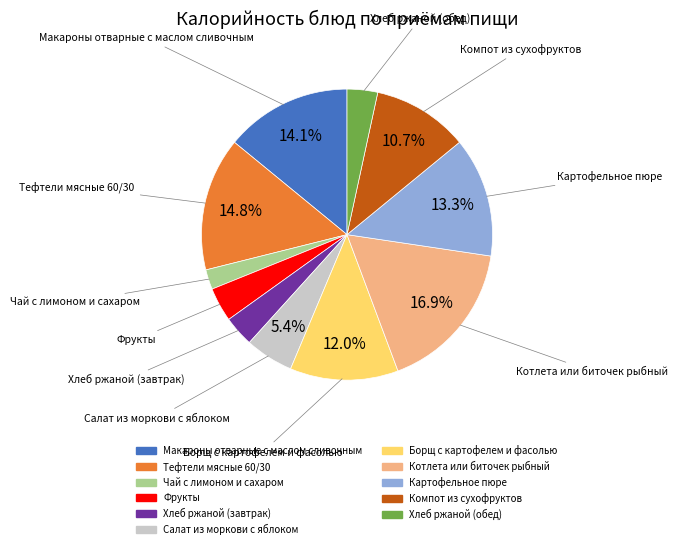

How many segments does this pie chart have?

11